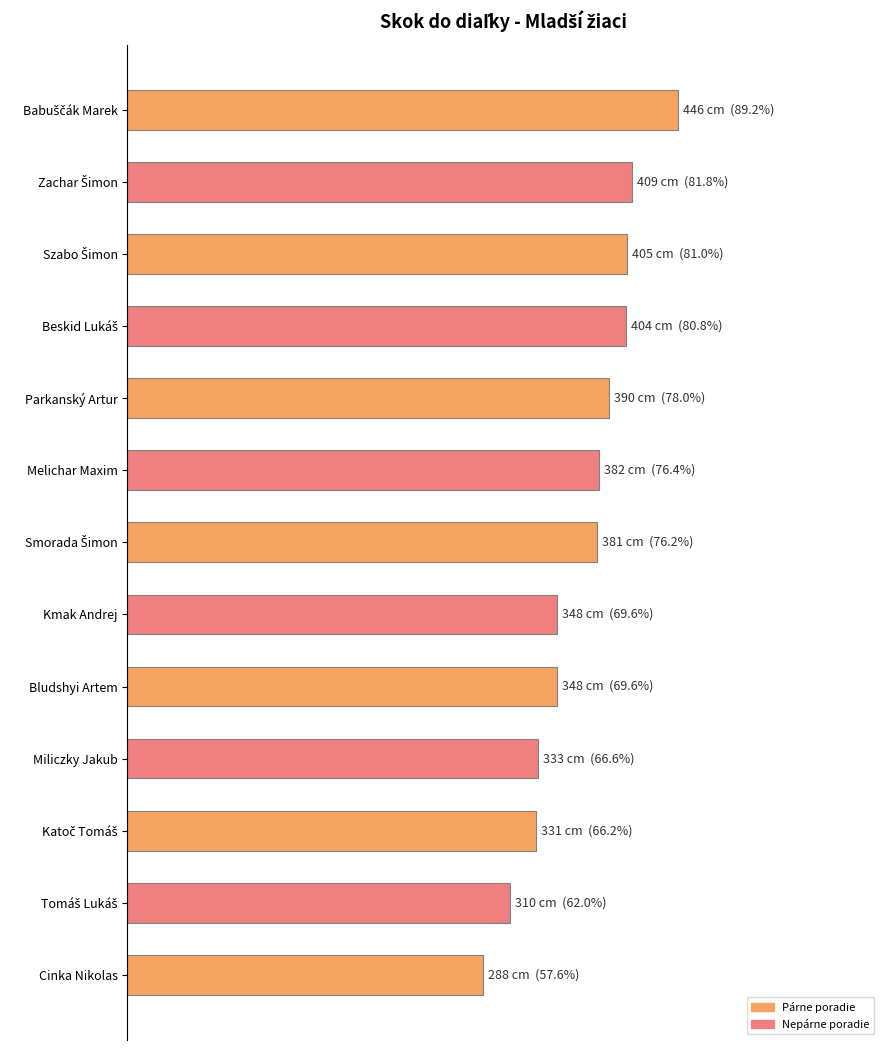

What is the difference between the maximum and minimum values?

158